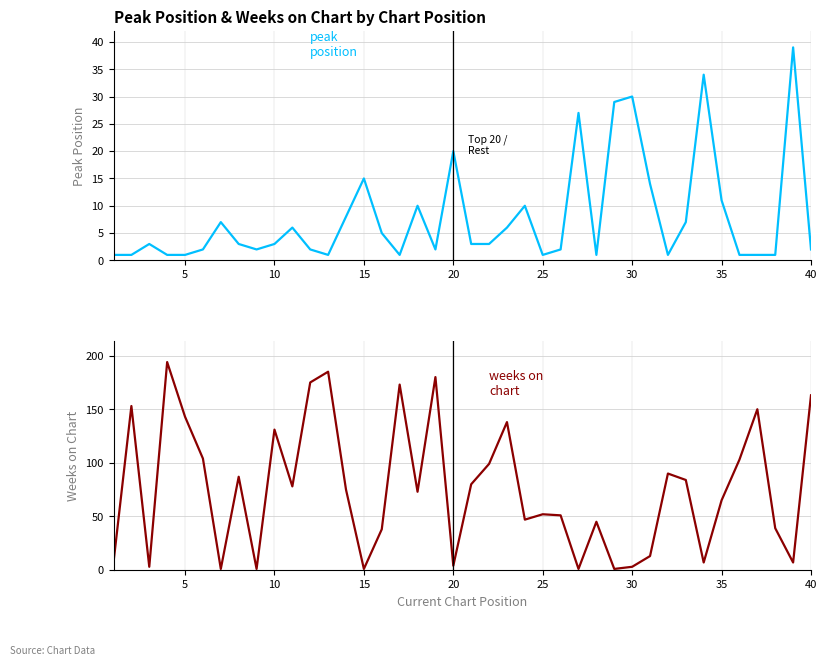

How many intersections are there between Peak Position and Weeks on Chart?

16